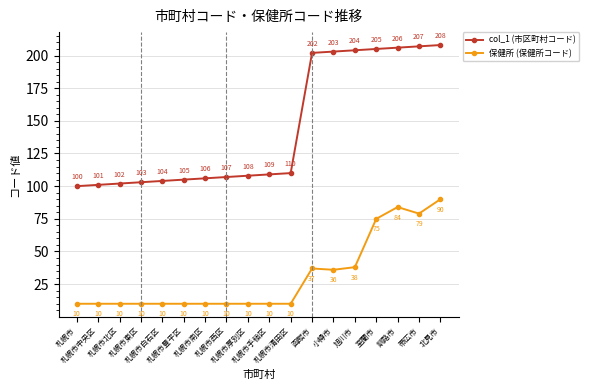

Reading right to left, extract all data points from this chart.

col_1 (市区町村コード): 北見市=208	帯広市=207	釧路市=206	室蘭市=205	旭川市=204	小樽市=203	函館市=202	札幌市清田区=110	札幌市手稲区=109	札幌市厚別区=108	札幌市西区=107	札幌市南区=106	札幌市豊平区=105	札幌市白石区=104	札幌市東区=103	札幌市北区=102	札幌市中央区=101	札幌市=100
保健所 (保健所コード): 北見市=90	帯広市=79	釧路市=84	室蘭市=75	旭川市=38	小樽市=36	函館市=37	札幌市清田区=10	札幌市手稲区=10	札幌市厚別区=10	札幌市西区=10	札幌市南区=10	札幌市豊平区=10	札幌市白石区=10	札幌市東区=10	札幌市北区=10	札幌市中央区=10	札幌市=10